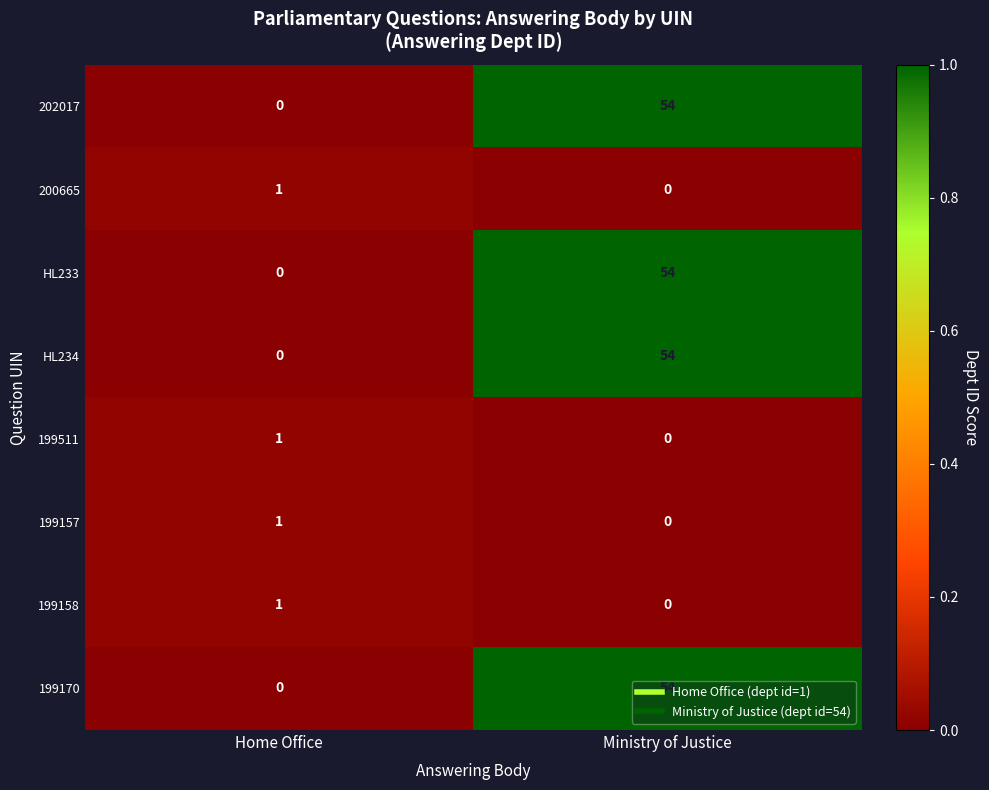

Is it true that 199157 equals 1 at Home Office?

True